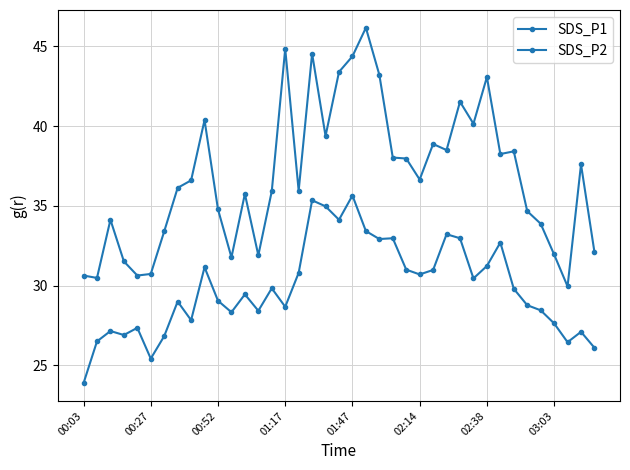

How many lines are shown in the chart?

2